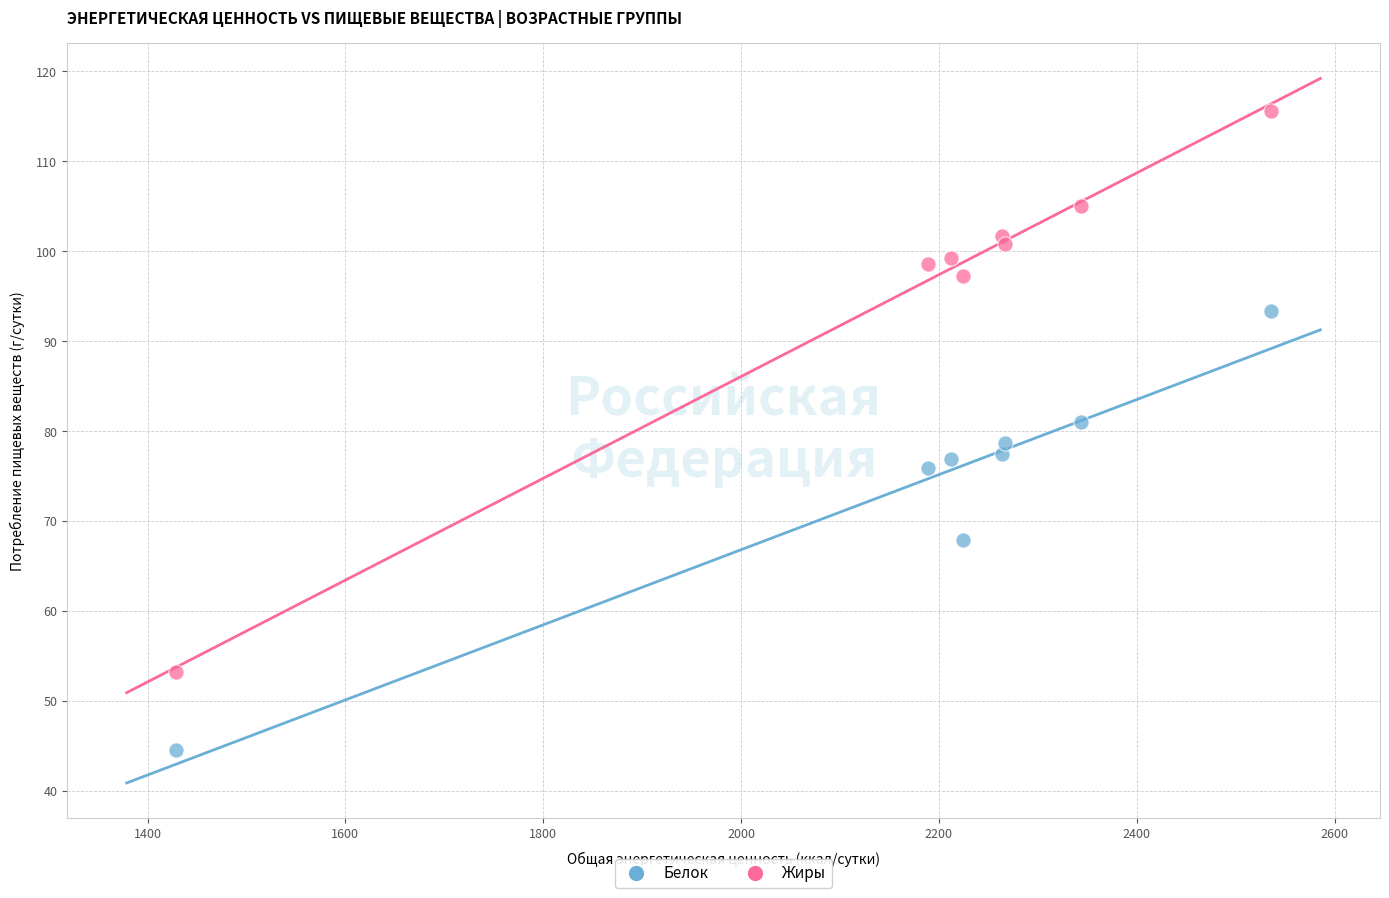

What is the X range (max minus min) for the scatter plot?

1106.6